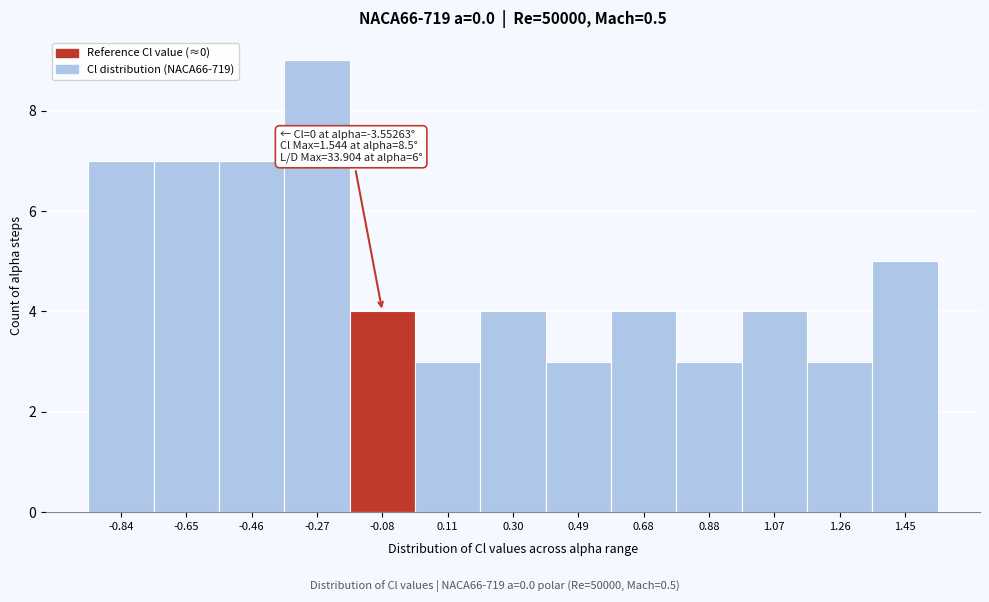

Over which range of the x-axis is the bar tallest?

-0.36 to -0.18